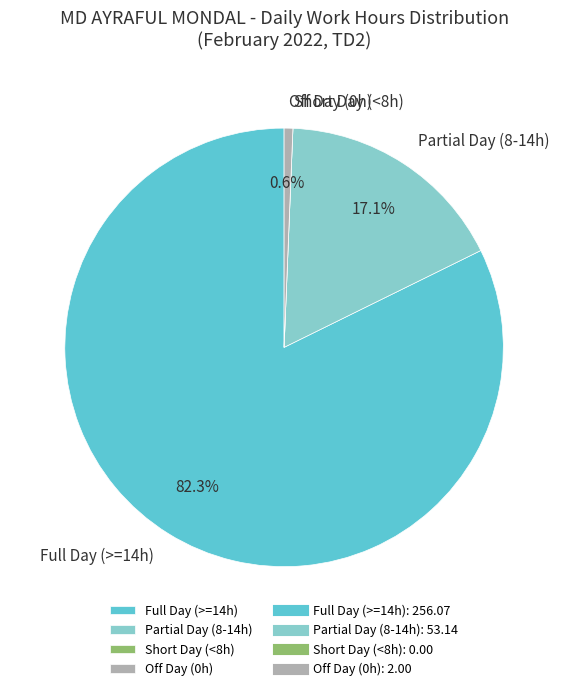

Which category has the biggest portion of the pie?

Full Day (>=14h)